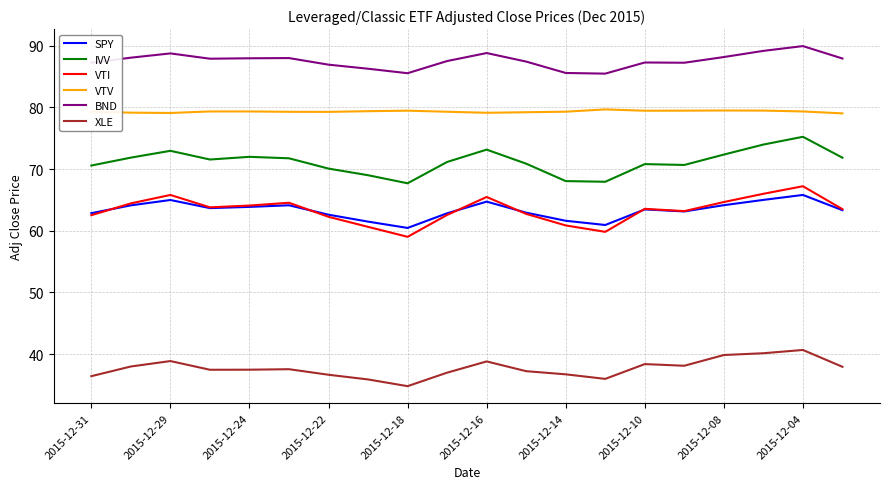

True or false: VTV and IVV intersect in this chart.

False